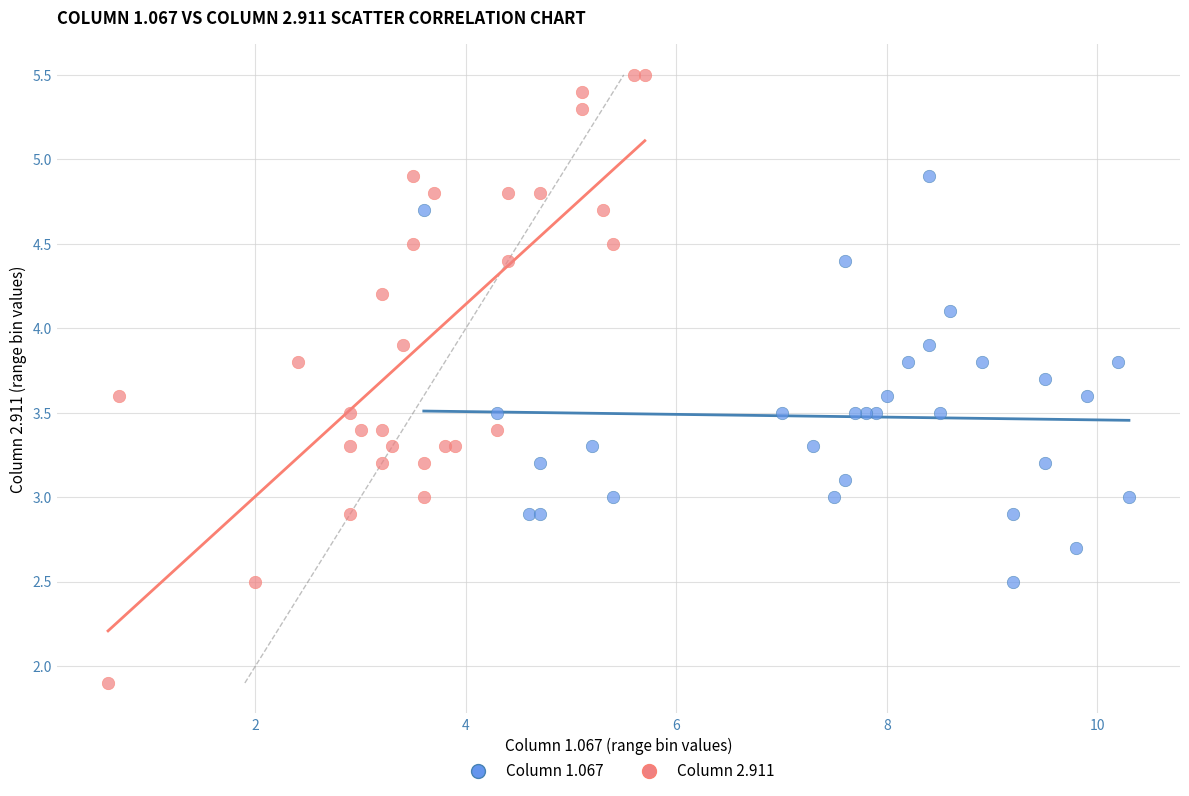

Which series reaches the maximum Y coordinate?

Column 2.911